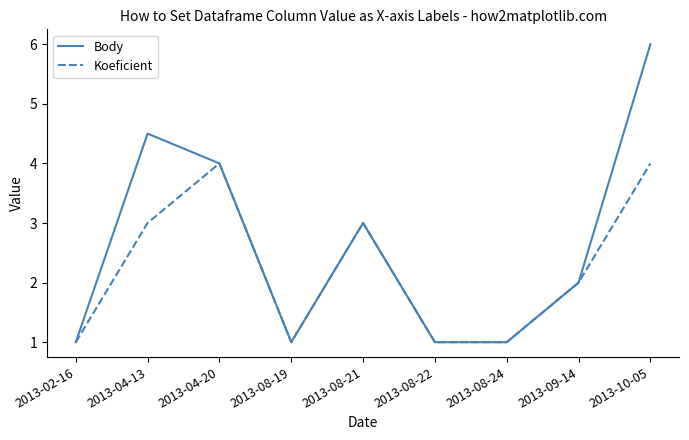

What is the minimum value for Body?

1.0